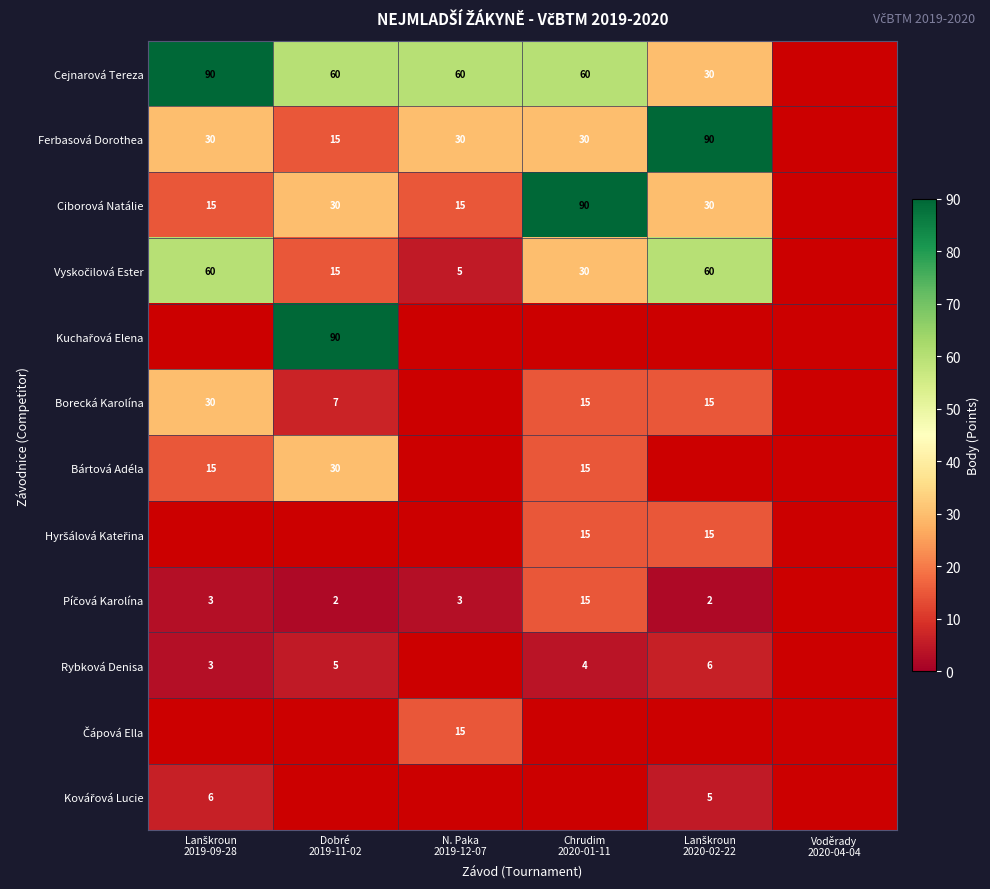

At which category is the sum across all series the highest?

Chrudim
2020-01-11